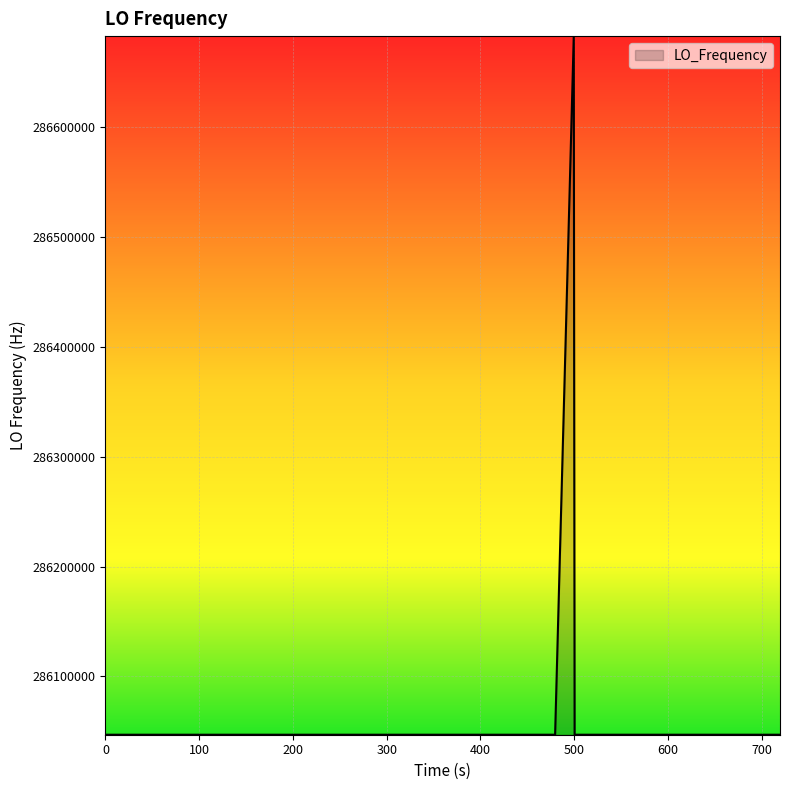

What is the difference between the maximum and minimum values?

635710.5